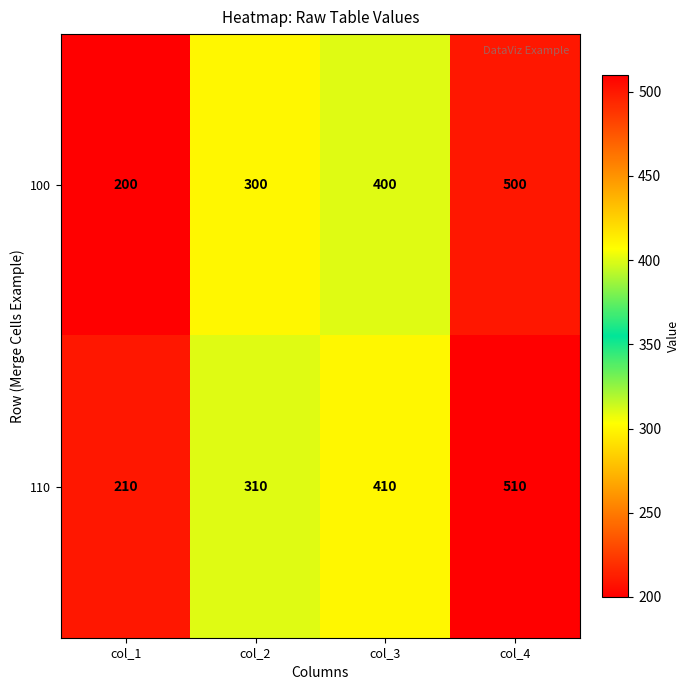

What is the spread (max minus min) of values at col_1?

10